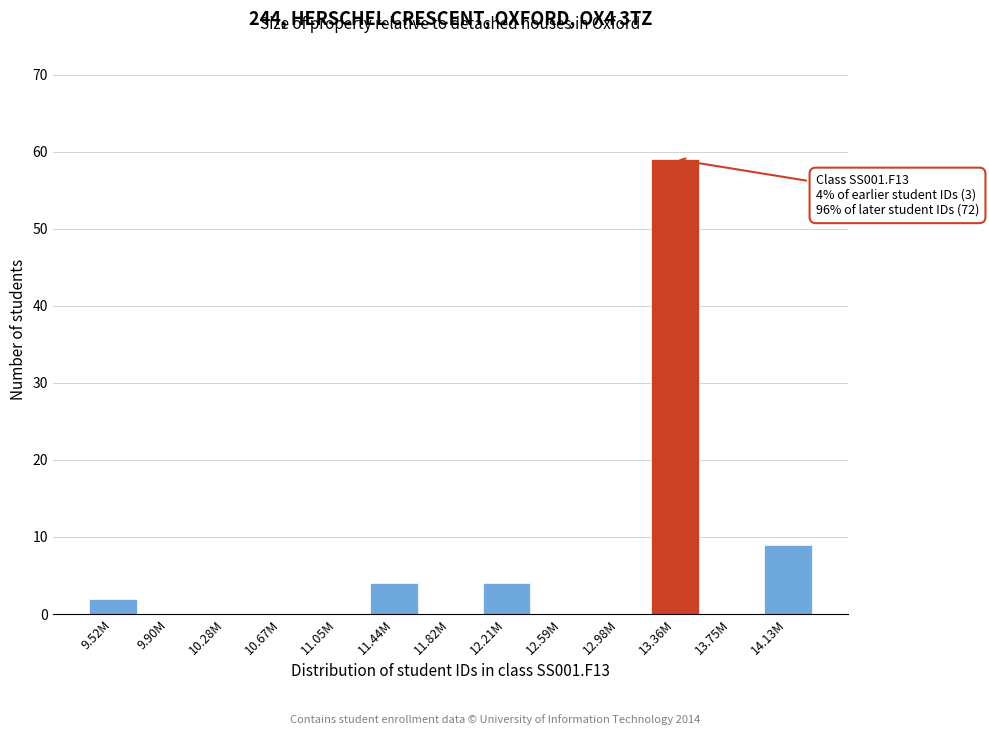

Reading right to left, extract all data points from this chart.

14.13M=9	13.75M=0	13.36M=59	12.98M=0	12.59M=0	12.21M=4	11.82M=0	11.44M=4	11.05M=0	10.67M=0	10.28M=0	9.90M=0	9.52M=2